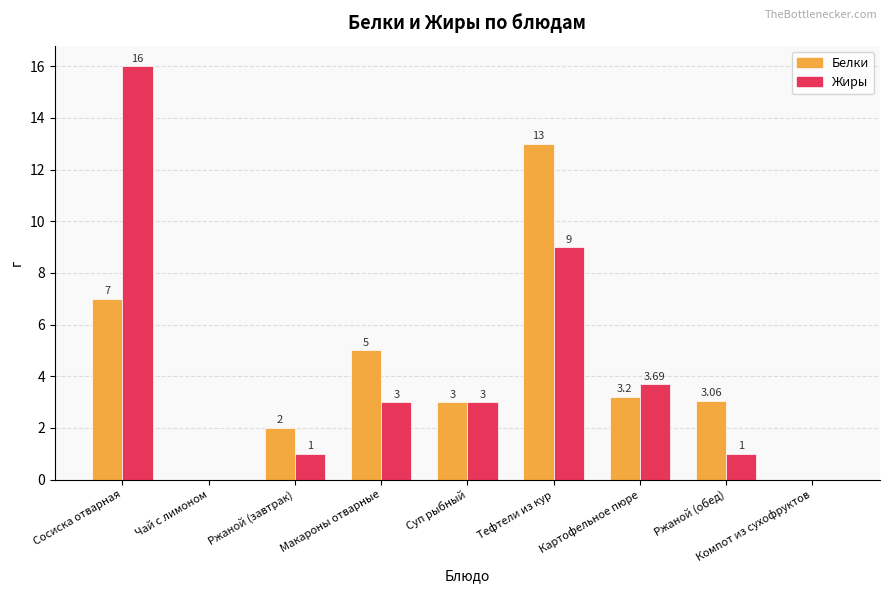

At which label does Белки first exceed 3?

Сосиска отварная